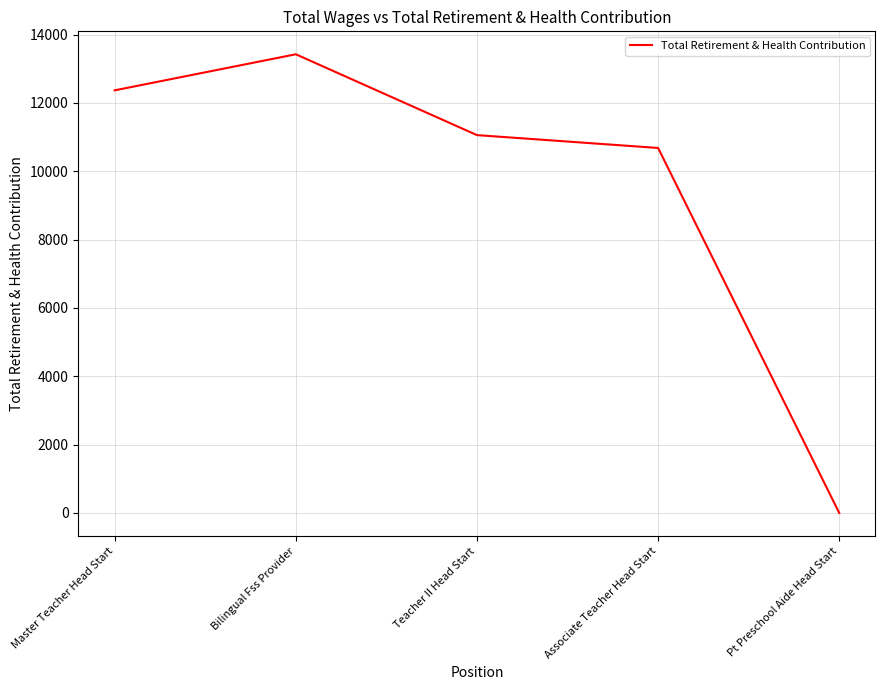

What is the average value?

9506